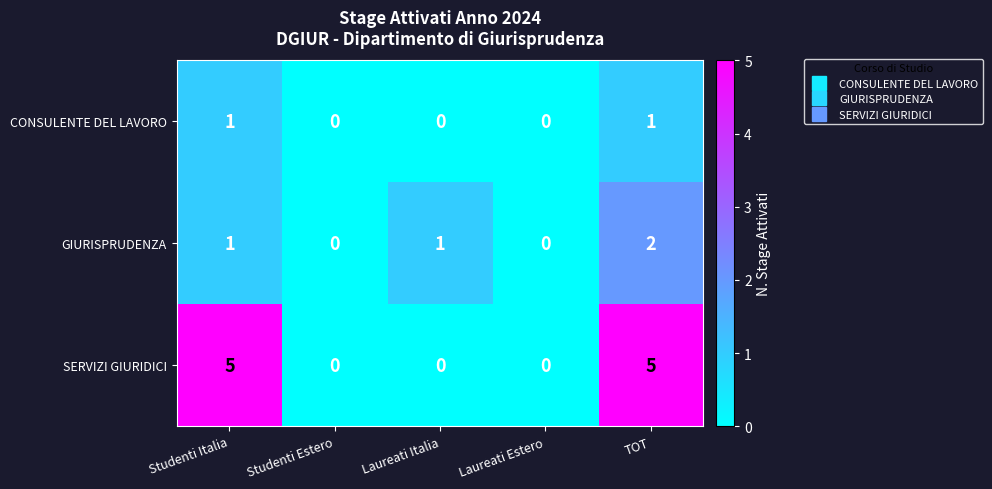

What is the sum of all SERVIZI GIURIDICI values?

10